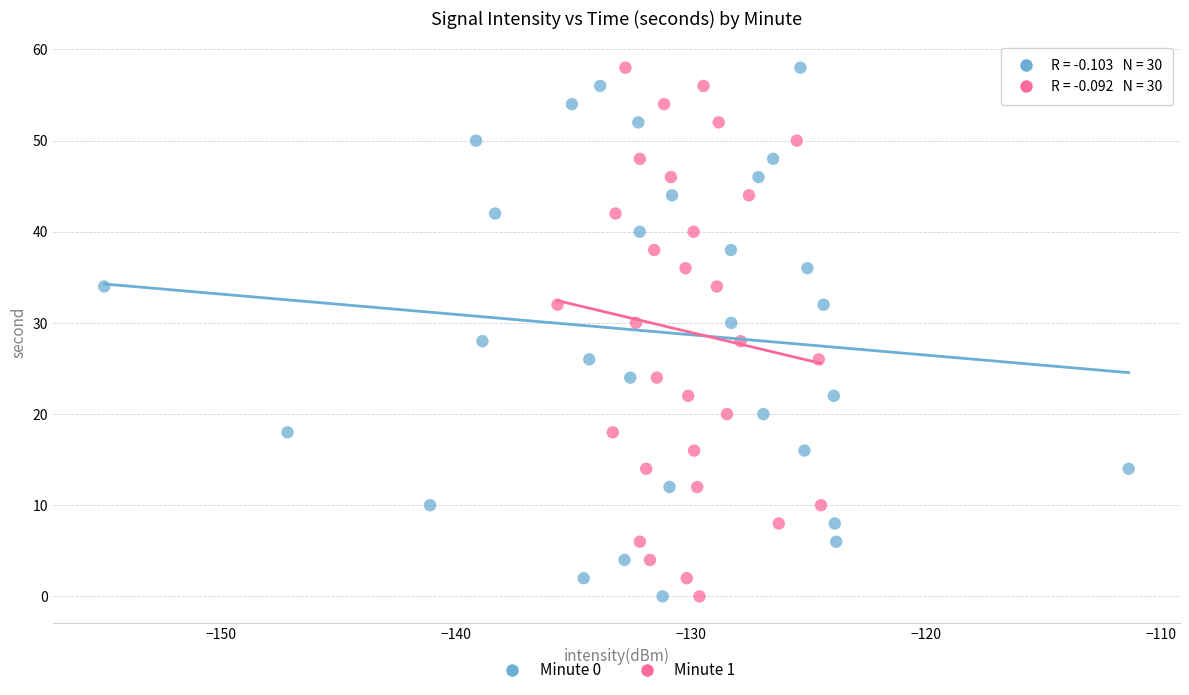

What are all the series names shown in the legend?

Minute 0, Minute 1